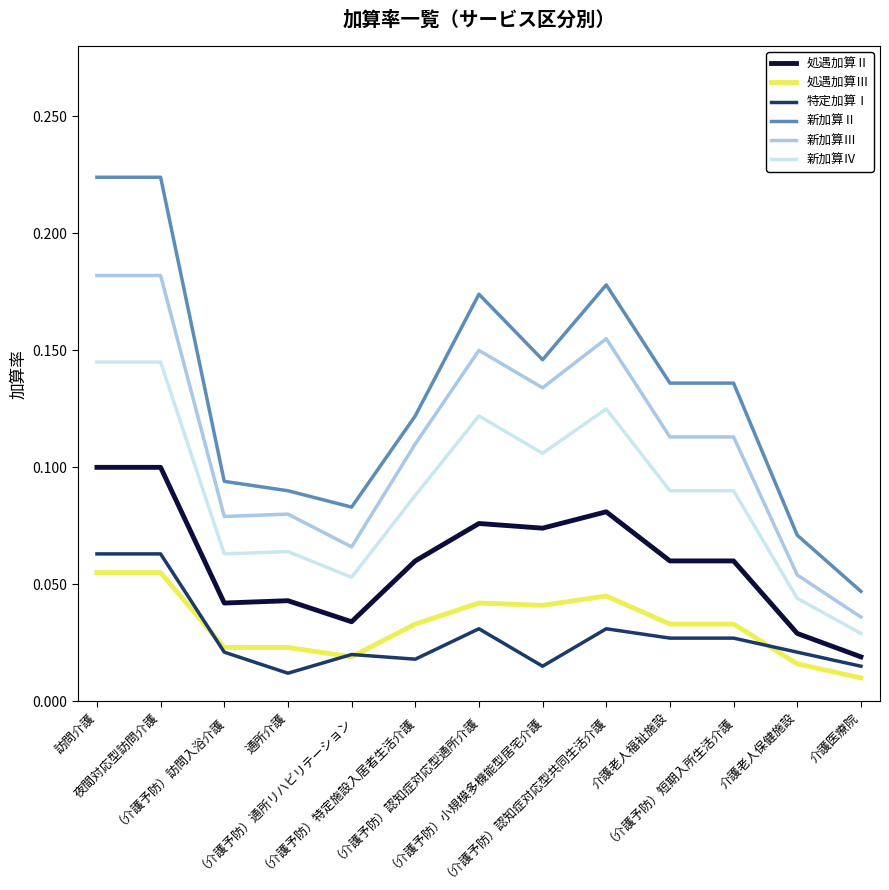

Which series has the largest range (max minus min)?

新加算Ⅱ